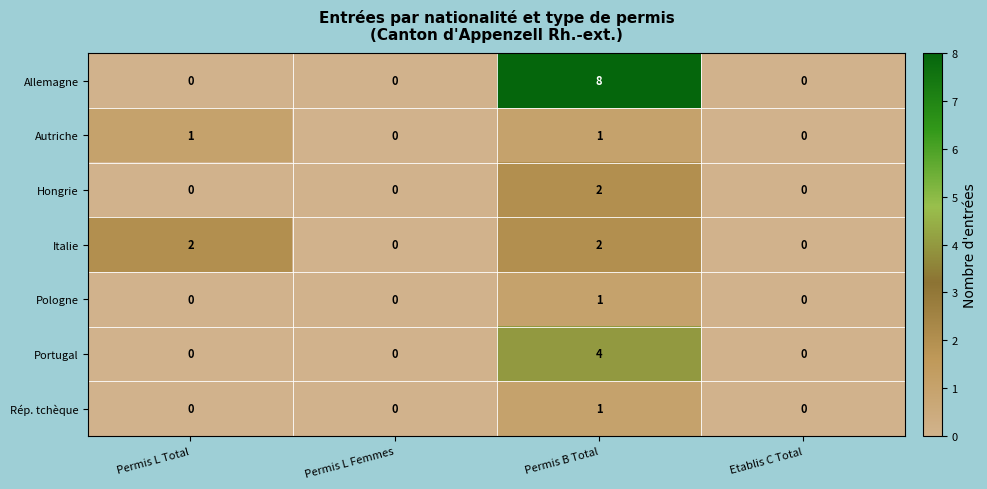

Is it true that Autriche equals 1 at Permis L Total?

True